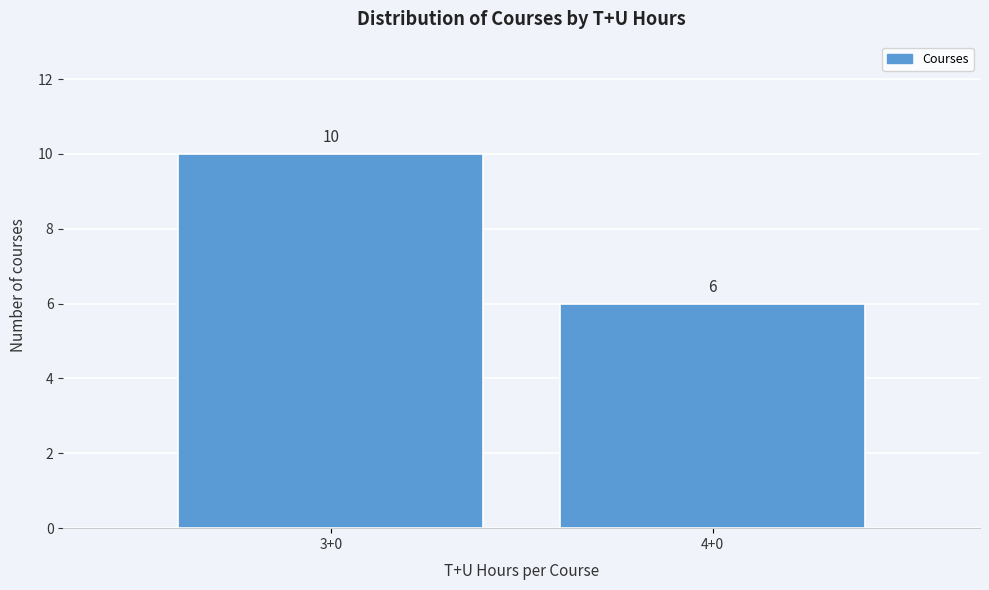

Reading left to right, list all the values displayed in this chart.

3+0=10	4+0=6